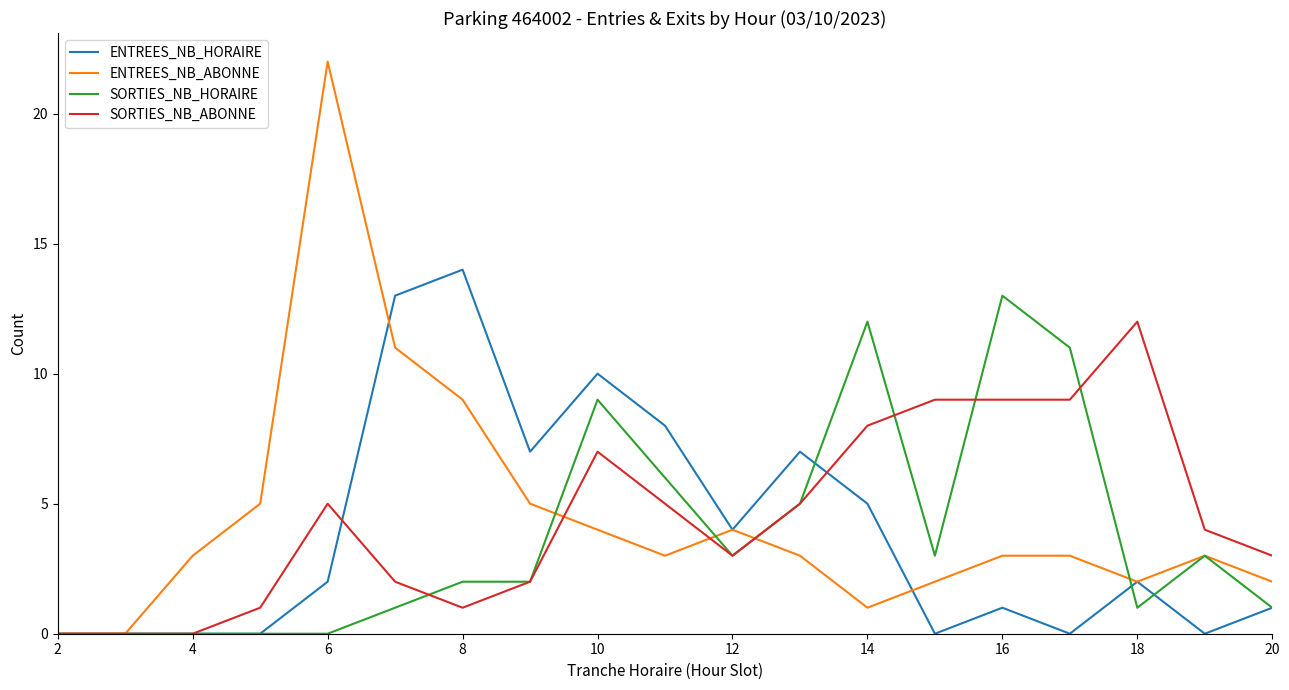

Which series has the largest range (max minus min)?

ENTREES_NB_ABONNE